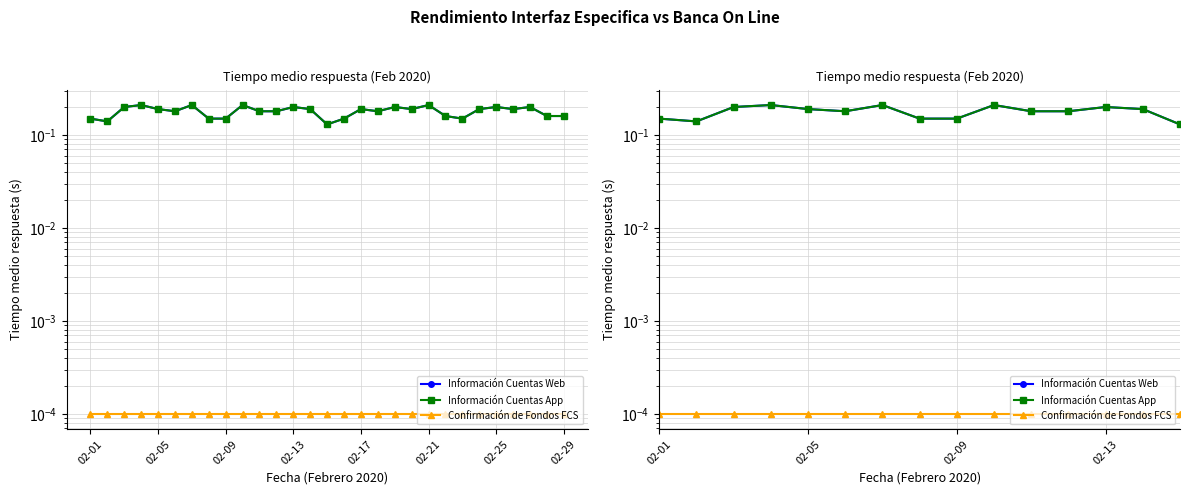

Which series has the largest total across all categories?

Información Cuentas Web